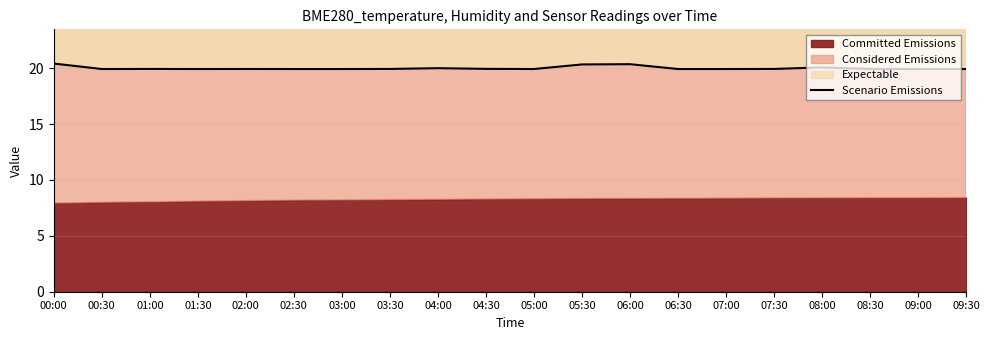

What is the label of the 18th point from the left?

08:30